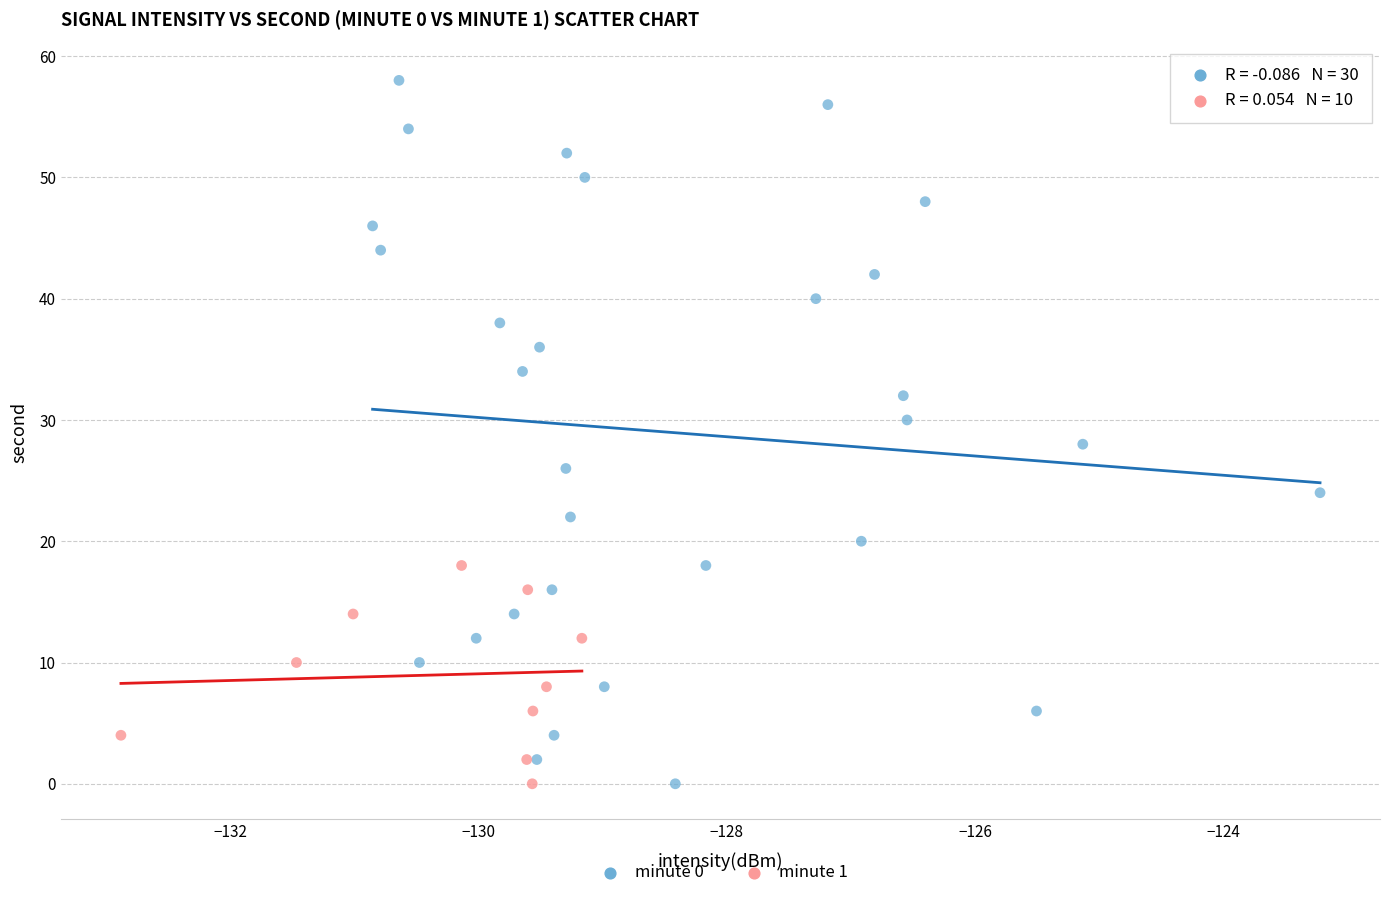

Which series has the largest Y range (max minus min)?

minute 0